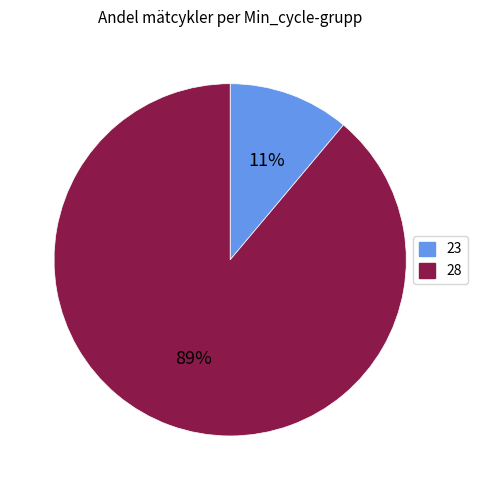

To the nearest percent, what is the average slice percentage?

50%